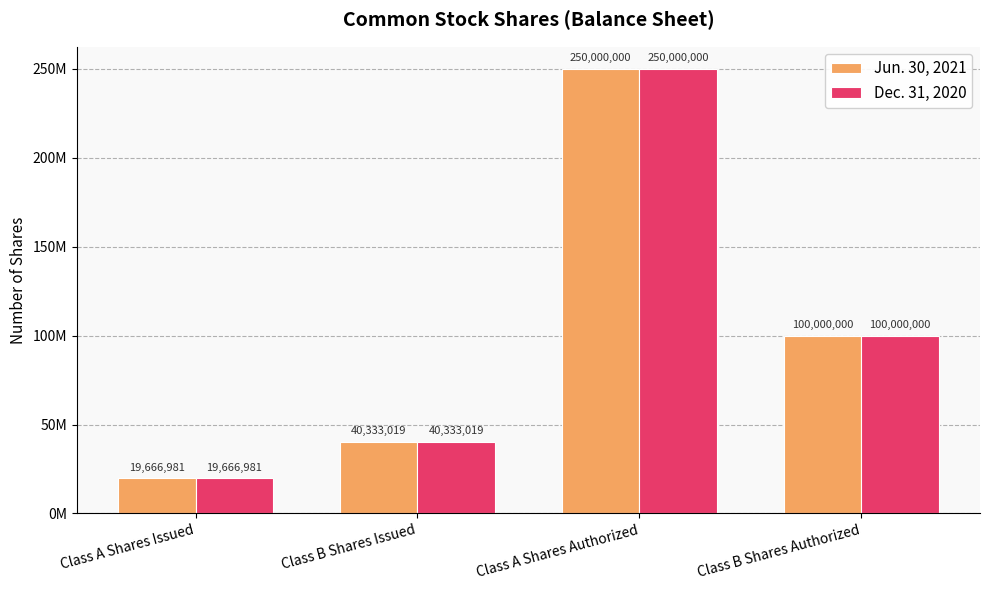

Reading right to left, transcribe all the data shown in this chart.

Jun. 30, 2021: Class B Shares Authorized=100000000	Class A Shares Authorized=250000000	Class B Shares Issued=40333019	Class A Shares Issued=19666981
Dec. 31, 2020: Class B Shares Authorized=100000000	Class A Shares Authorized=250000000	Class B Shares Issued=40333019	Class A Shares Issued=19666981